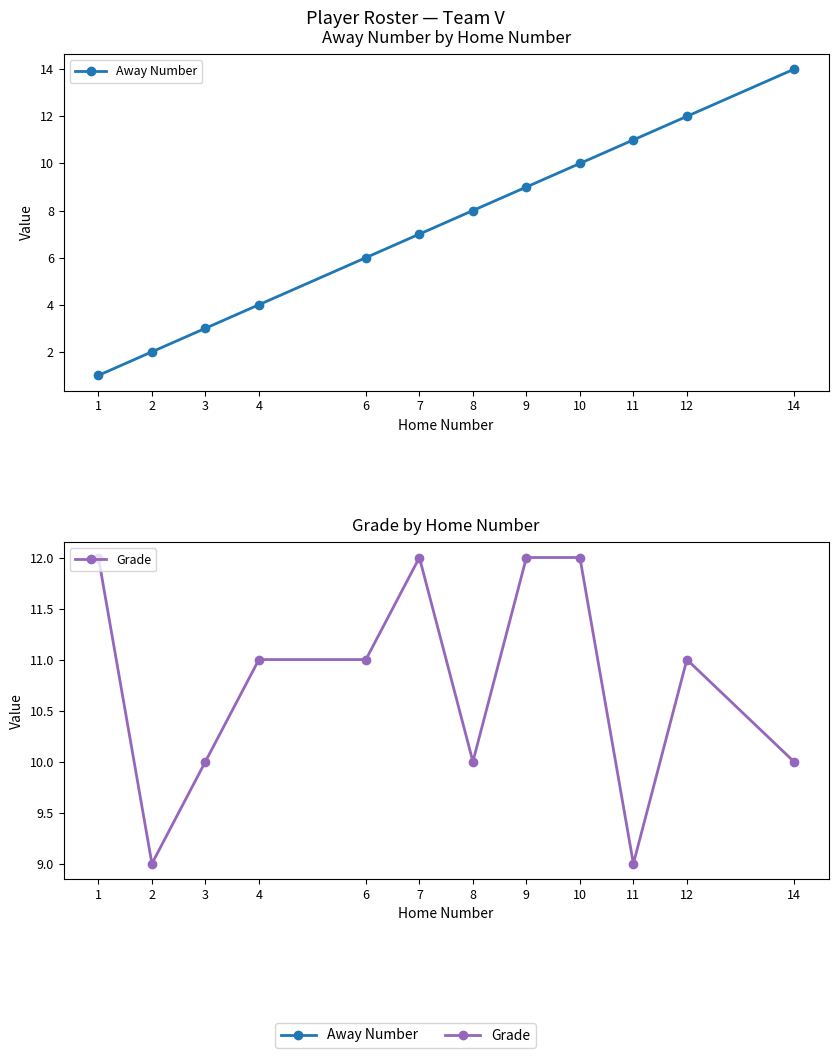

List the series in order of their peak value, lowest first.

Grade, Away Number